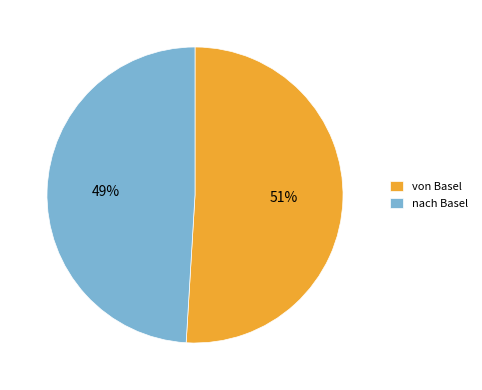

To the nearest percent, what percentage of the pie is von Basel?

51%